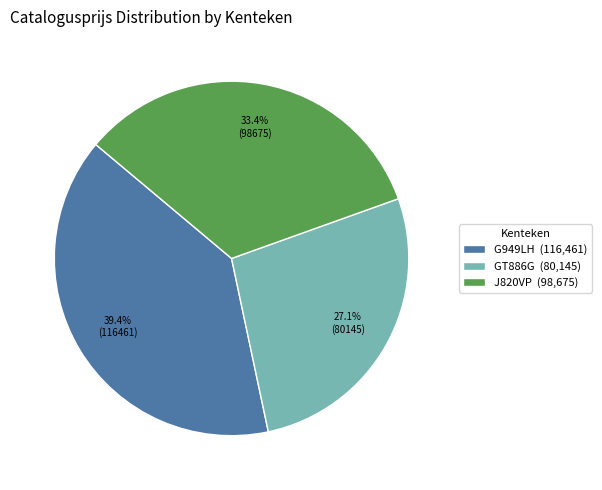

Is GT886G the majority of the pie?

No